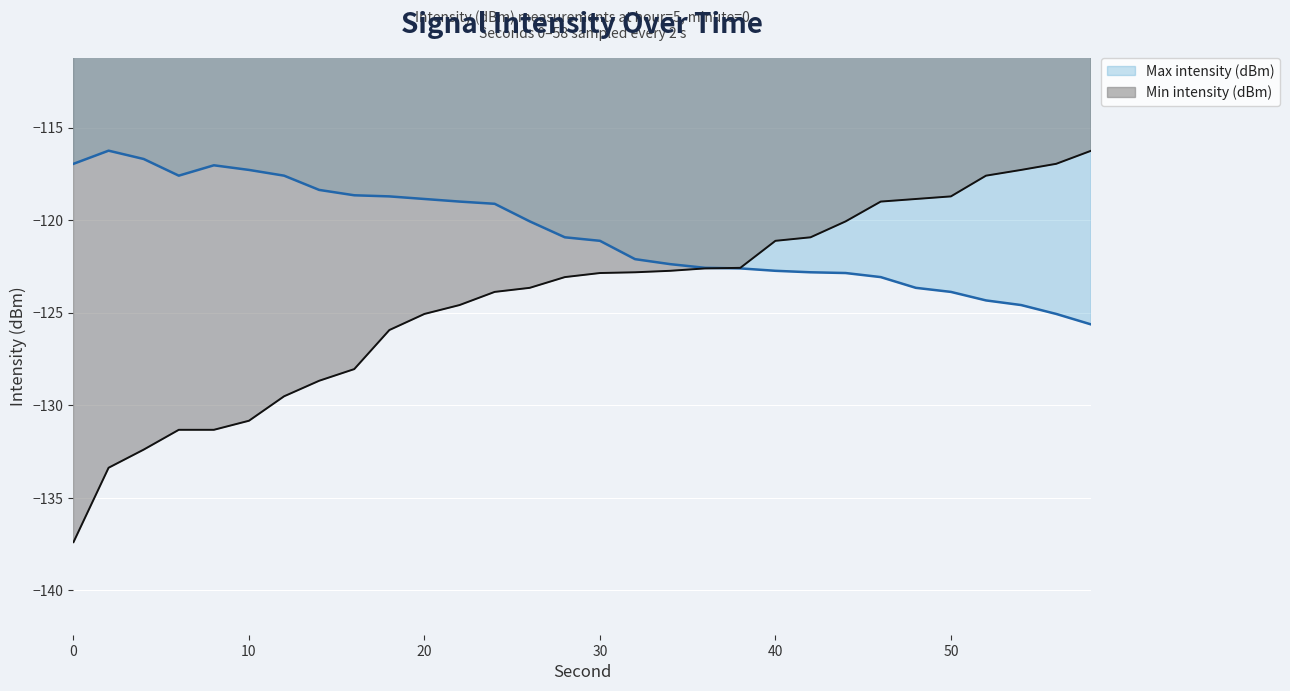

At which category is the sum across all series the highest?

54